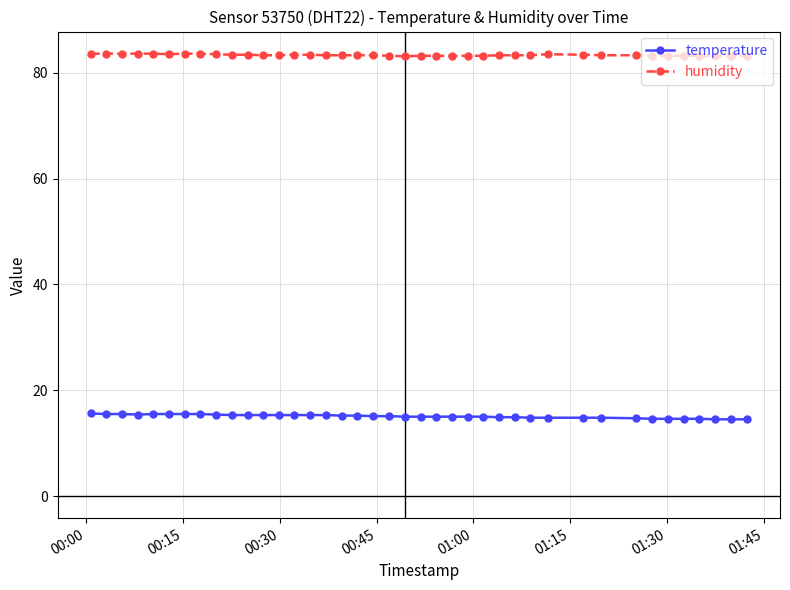

True or false: humidity and temperature intersect in this chart.

False